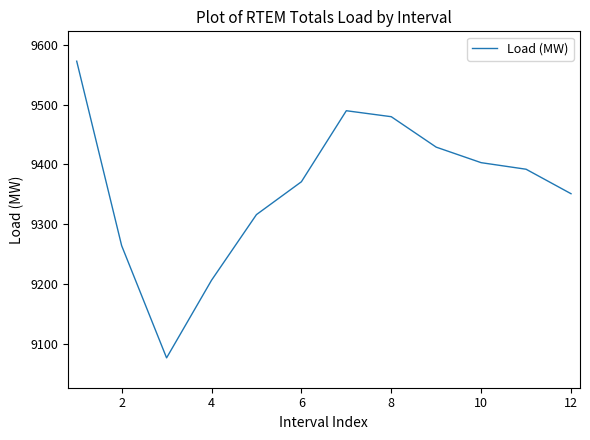

What is the smallest value displayed?

9076